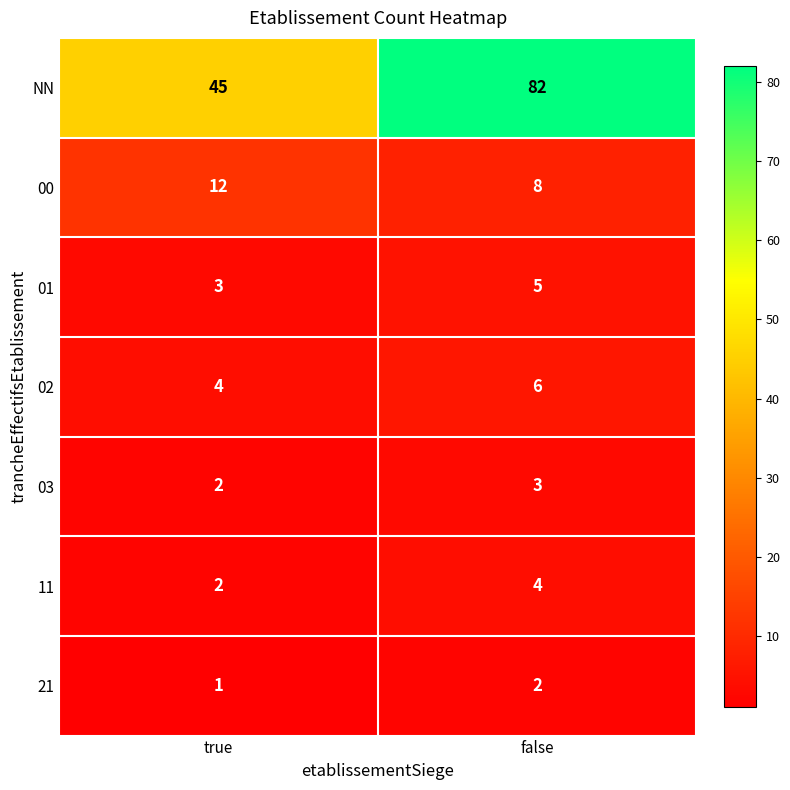

Between true and false, which series saw the biggest shift?

NN